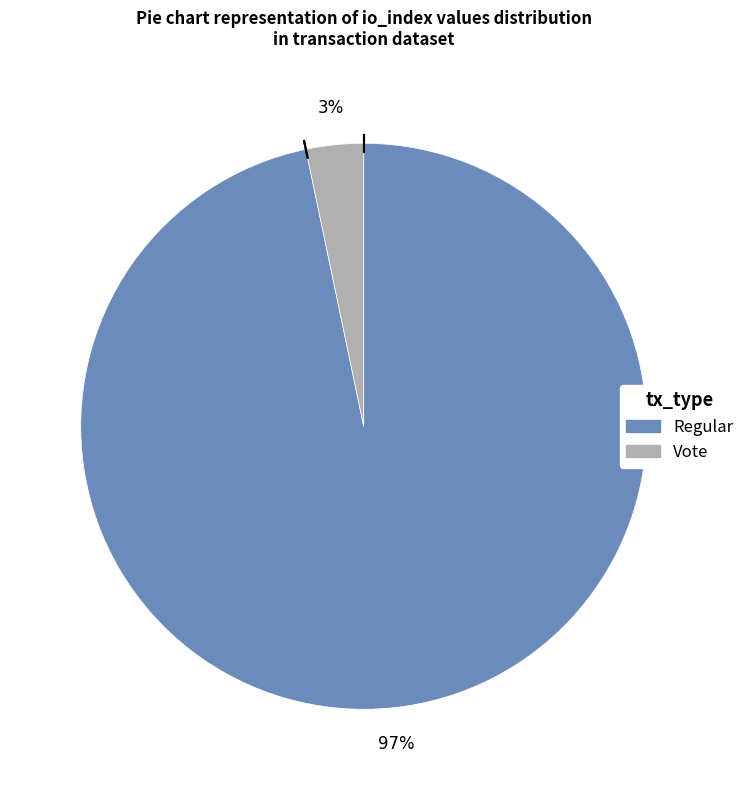

Do Regular and Vote together represent more than half of the pie?

Yes